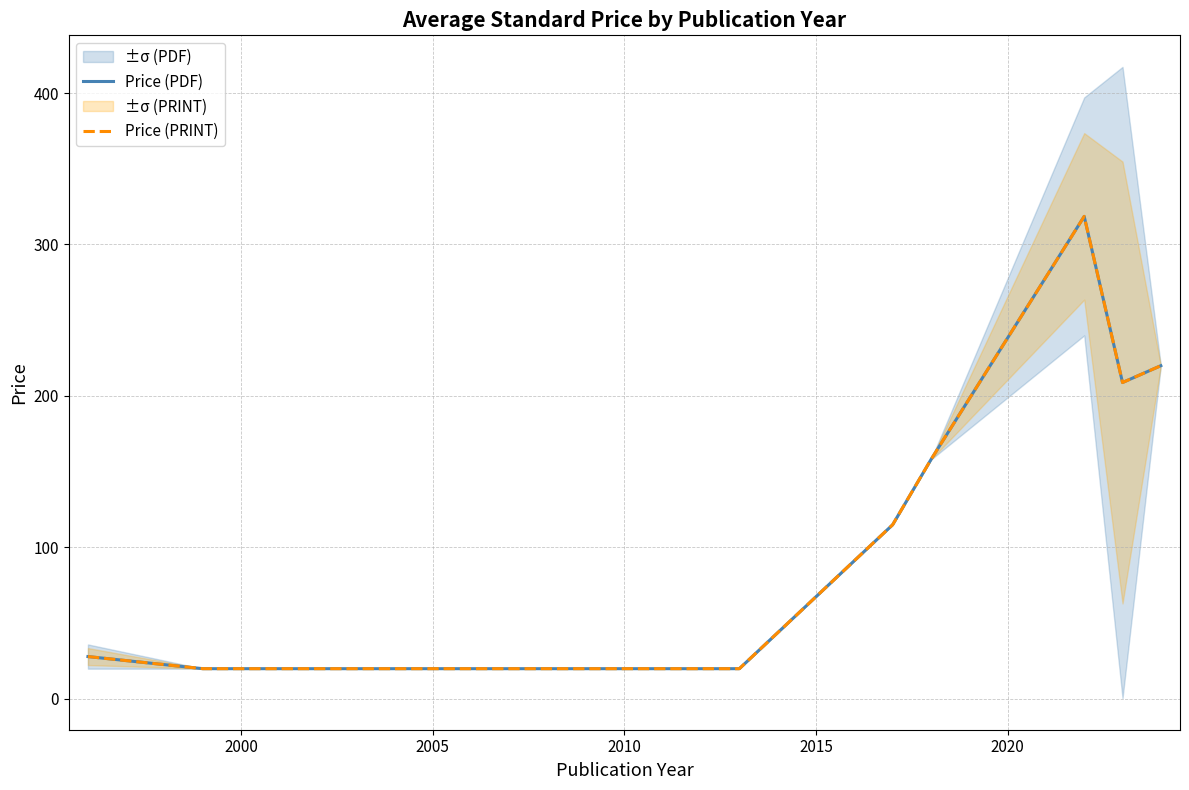

What position from the left is 2015?

5